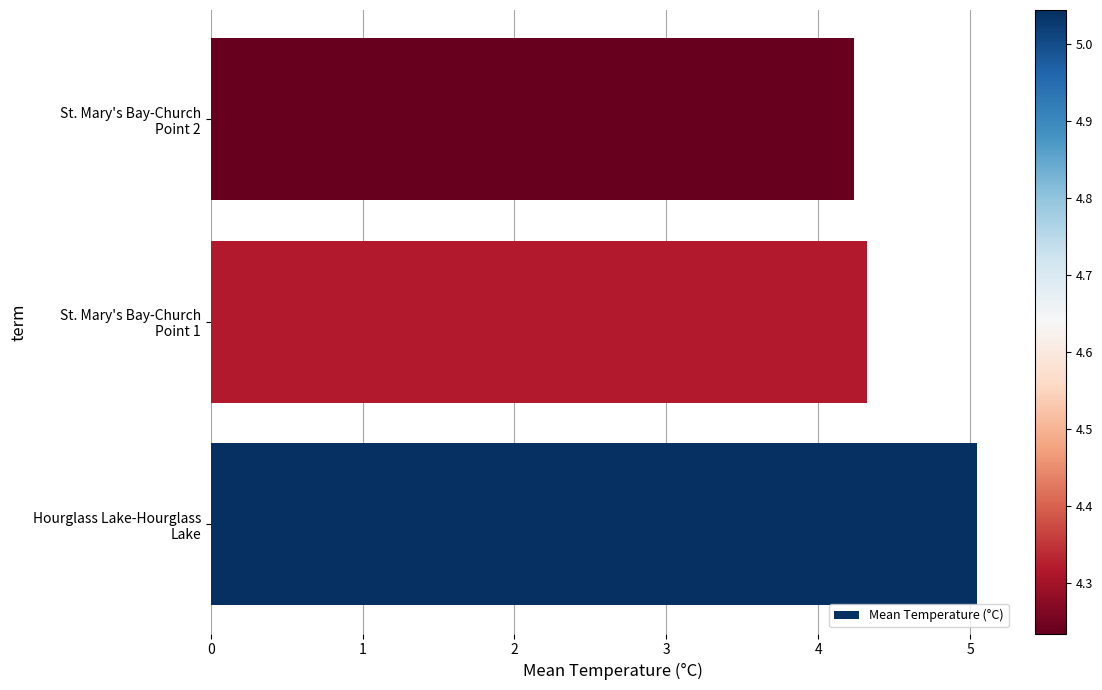

List the labels in order of value, largest first.

Hourglass Lake-Hourglass
Lake, St. Mary's Bay-Church
Point 1, St. Mary's Bay-Church
Point 2